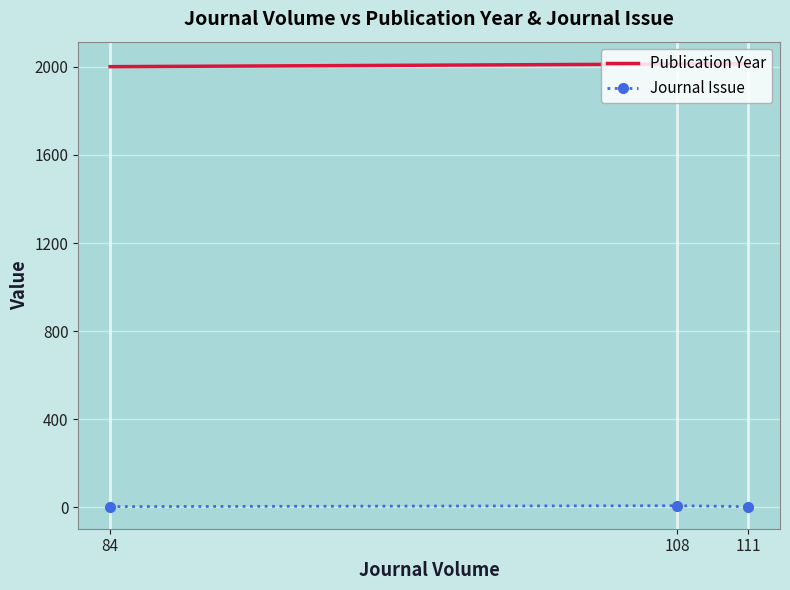

True or false: Publication Year has a value of 2014 at 111.

True